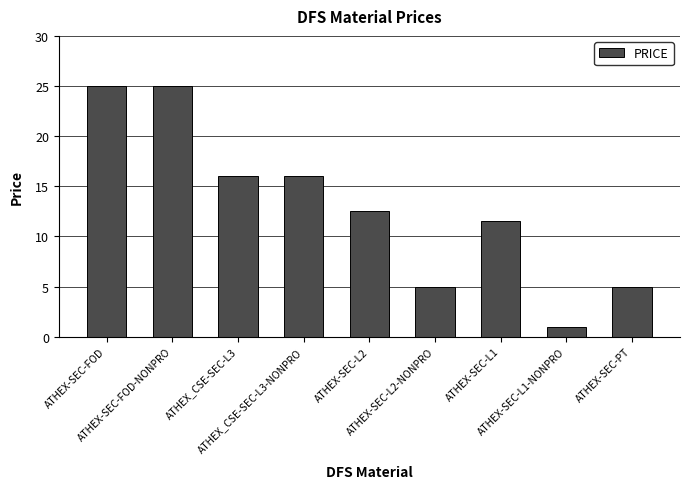

What is the label of the 4th bar from the right?

ATHEX-SEC-L2-NONPRO